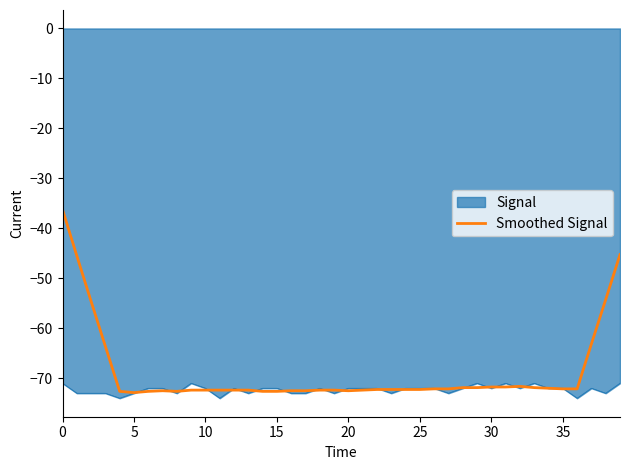

How many series are shown in this chart?

2